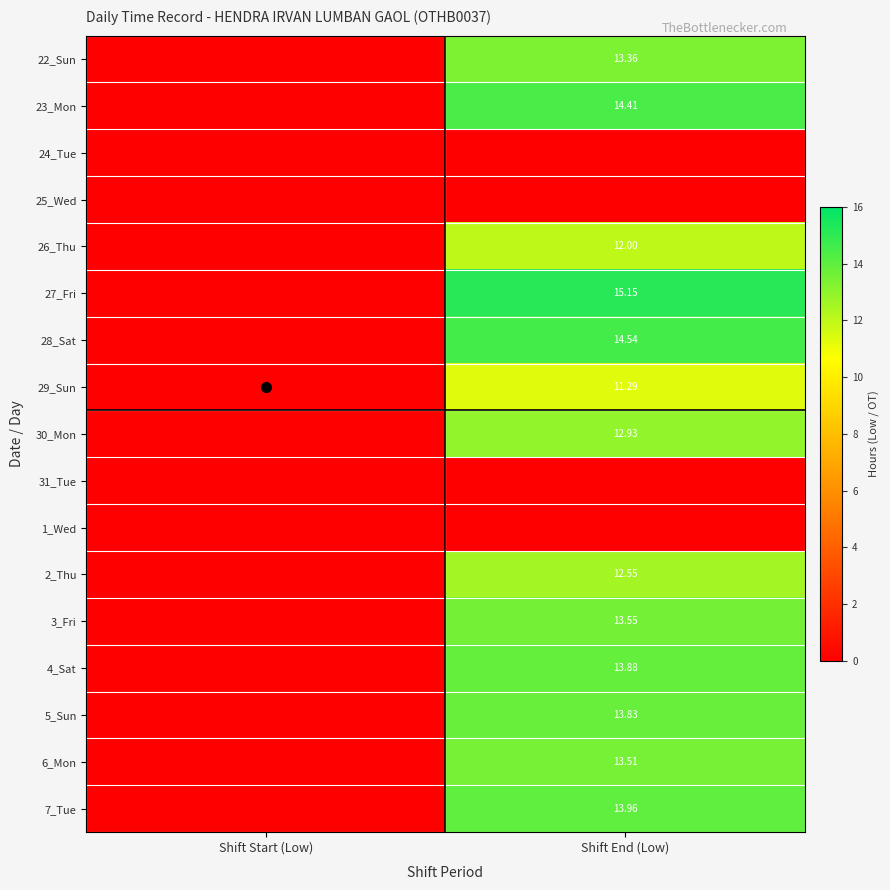

How many categories are shown in the chart?

2